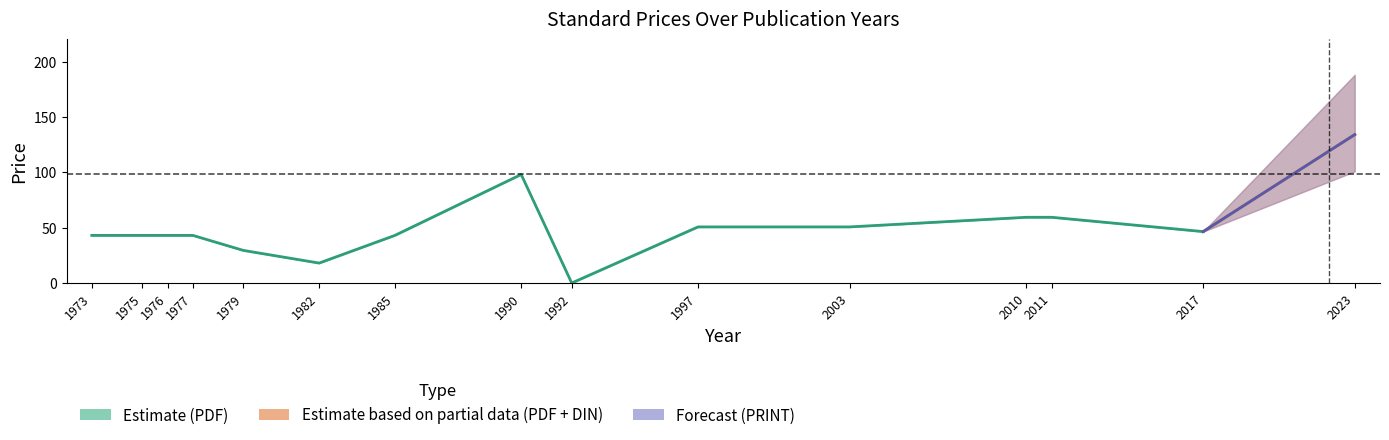

How many values in the Price (PDF) lower series exceed 43?

7